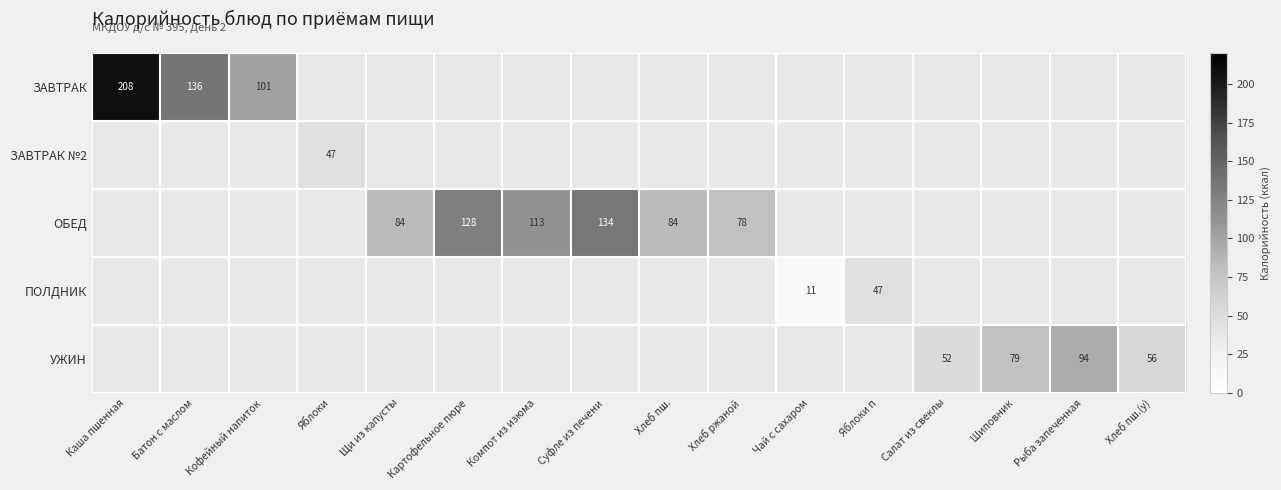

How many series are shown in this chart?

5